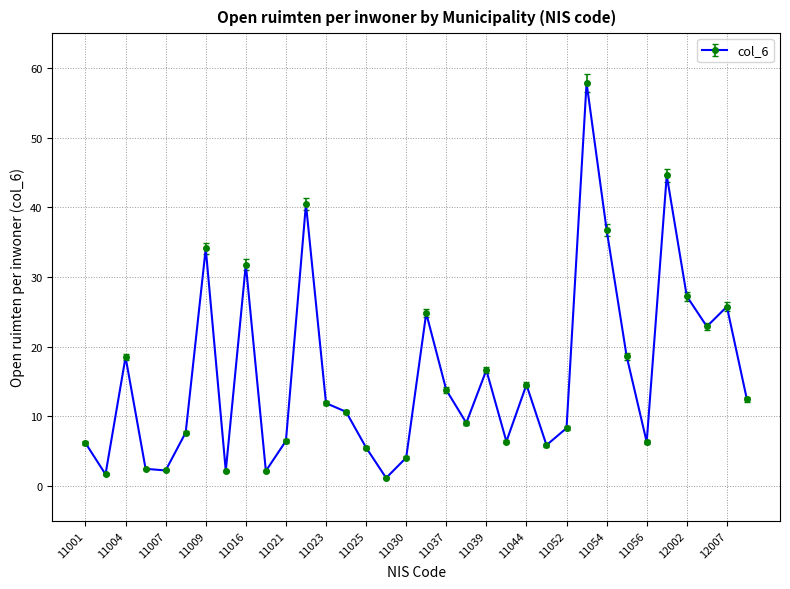

What is the greatest value displayed?

57.9